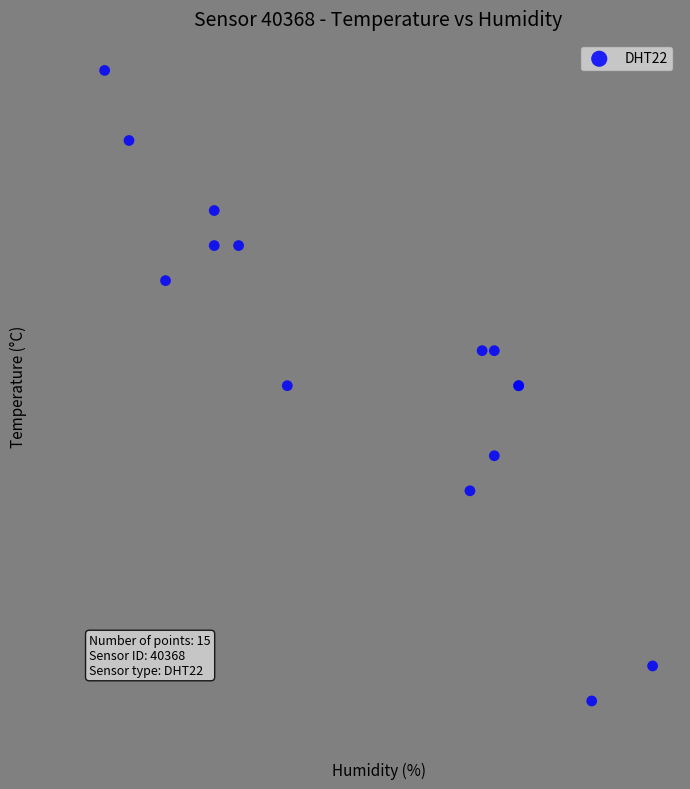

What Y value in the scatter plot is closest to 23?

22.9